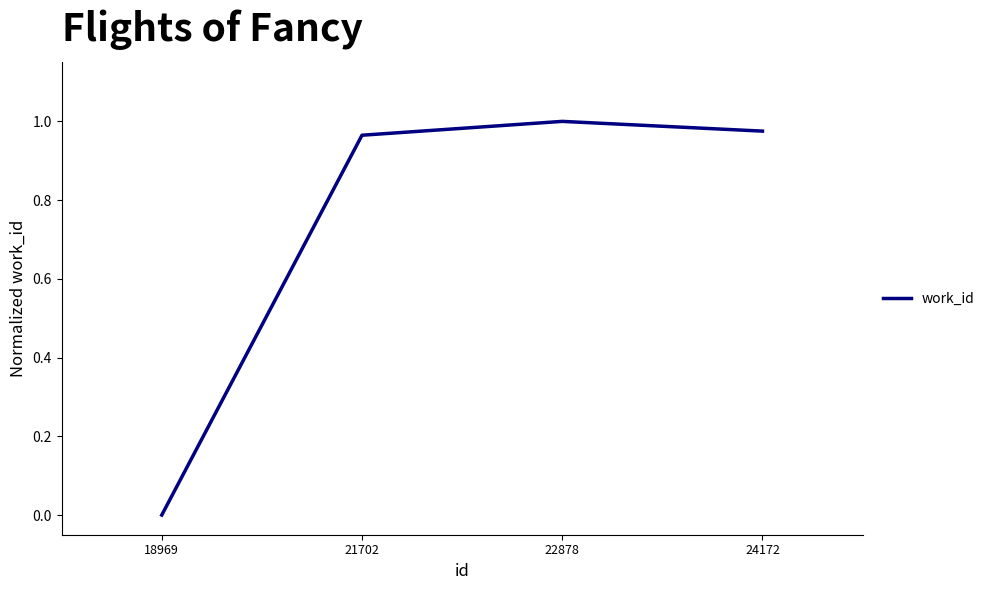

What is the change in value from 18969 to 21702?

+1.0